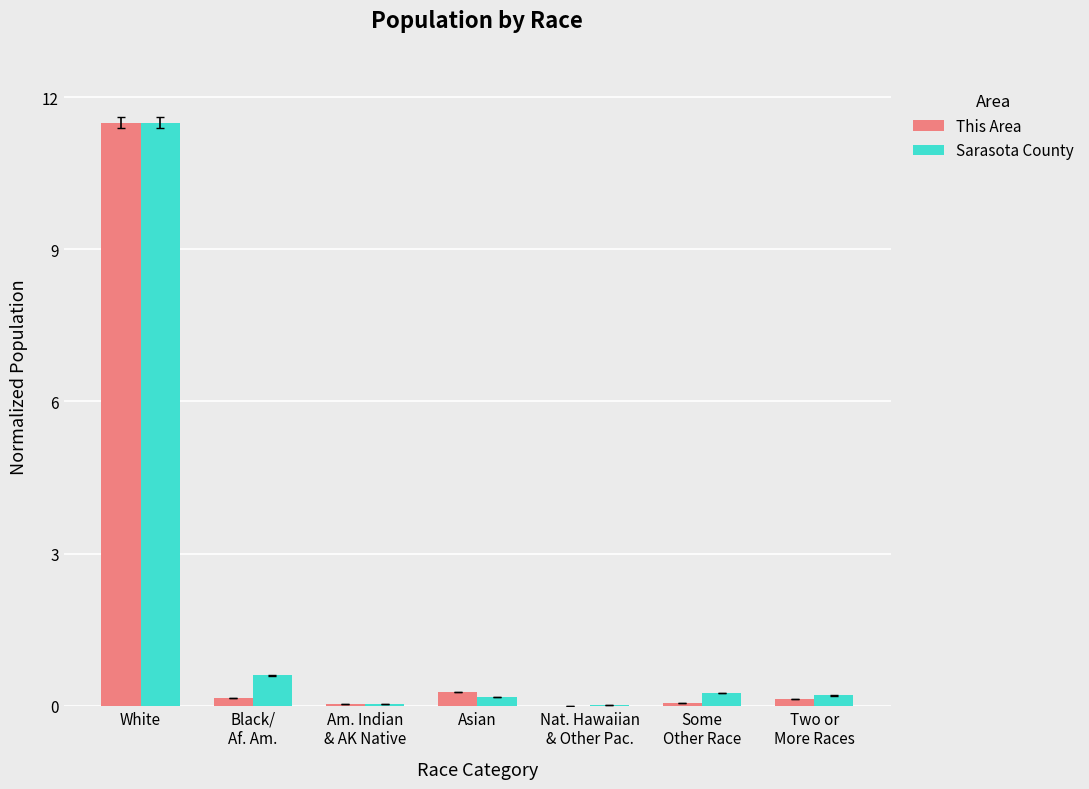

Where is Sarasota County nearest to the value 5?

Black/
Af. Am.